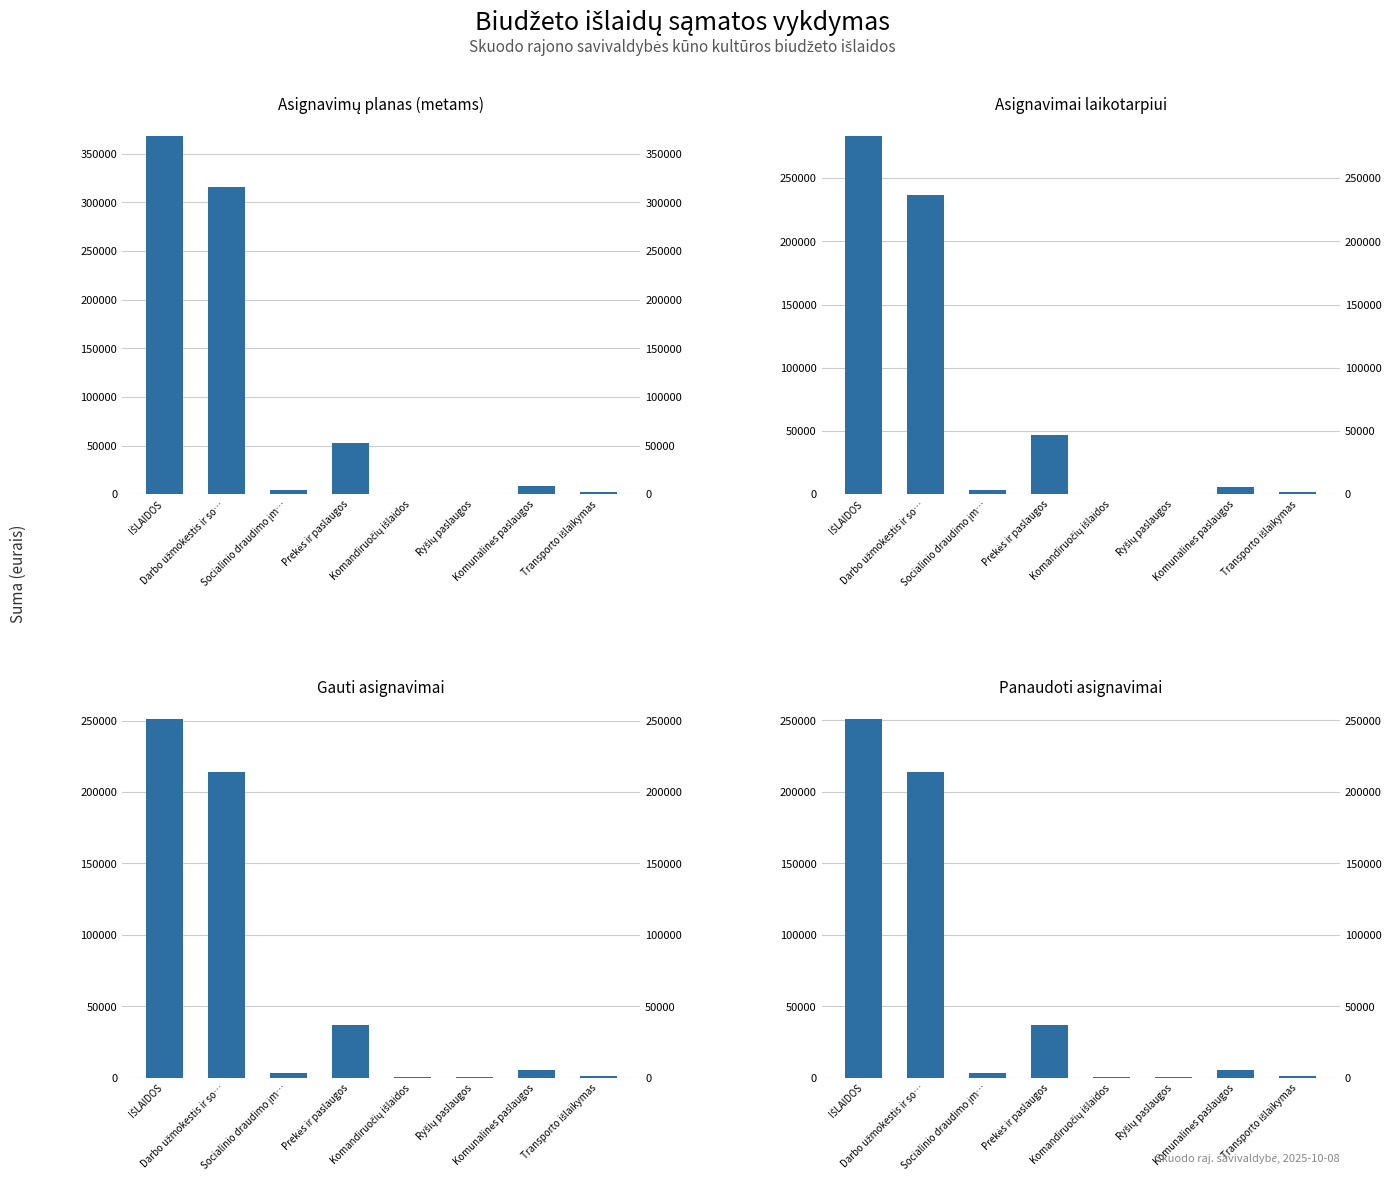

What position from the right is Komandiruočių išlaidos?

4